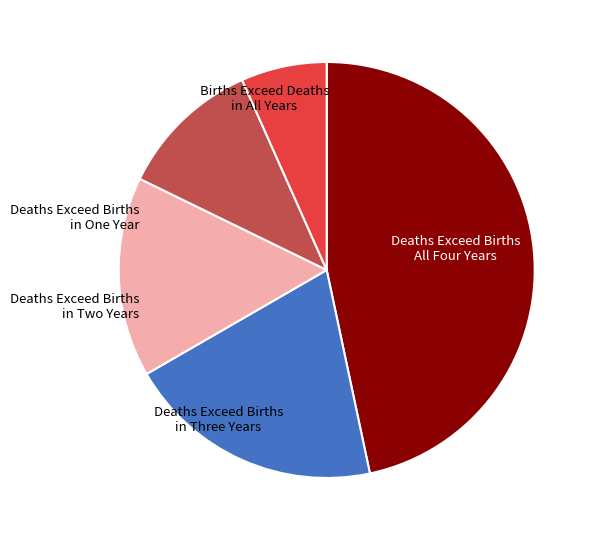

Count the number of slices in the pie.

5